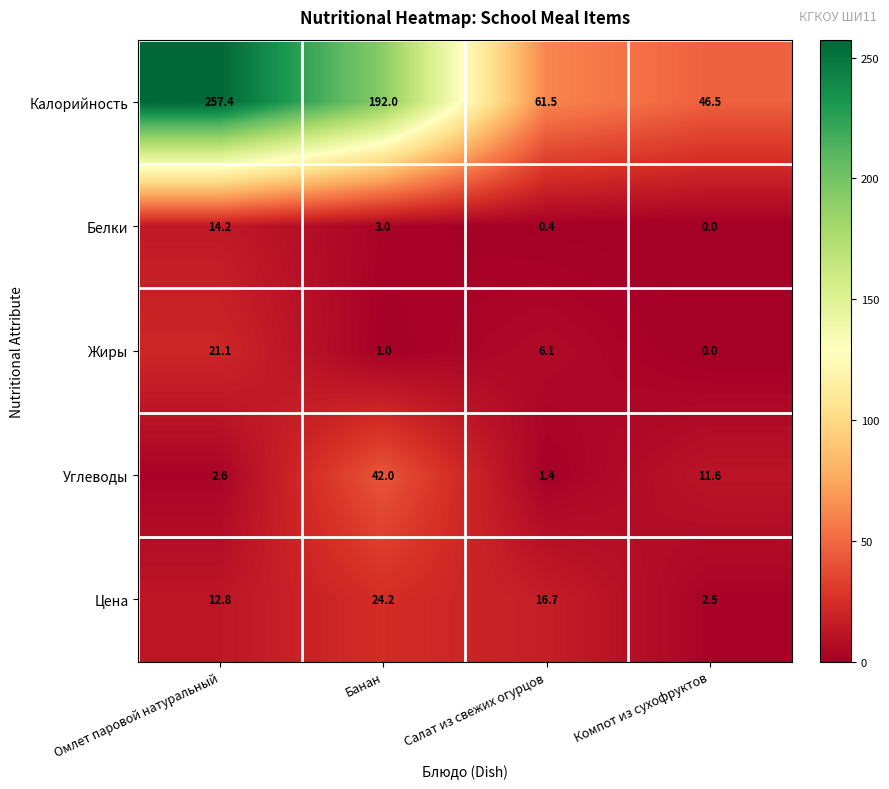

Reading right to left, extract all data points from this chart.

Калорийность: 46.5	61.5	192.0	257.4
Белки: 0.0	0.4	3.0	14.2
Жиры: 0.0	6.1	1.0	21.1
Углеводы: 11.6	1.4	42.0	2.6
Цена: 2.5	16.7	24.2	12.8